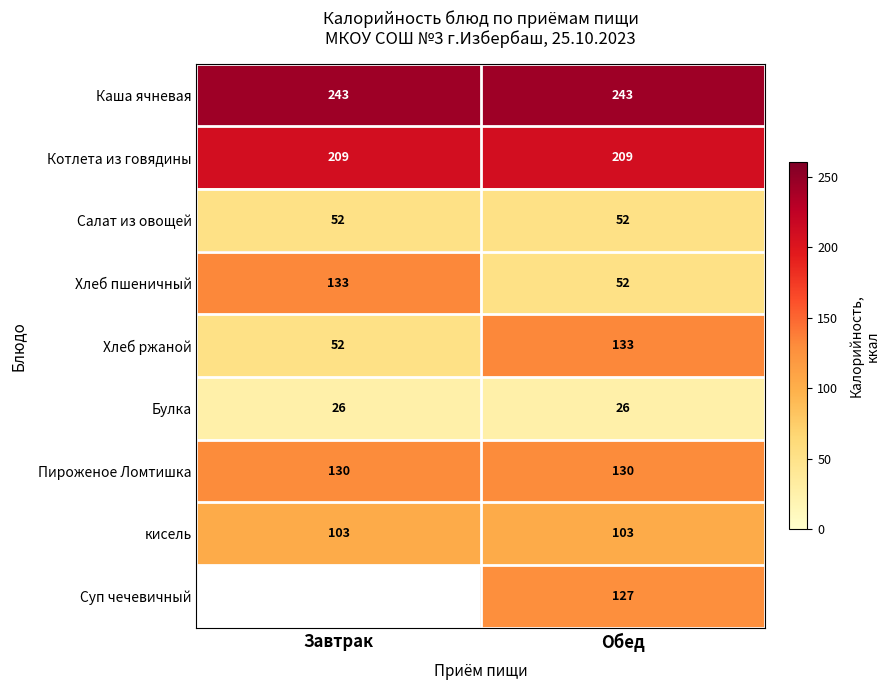

What is the greatest value displayed?

243.0